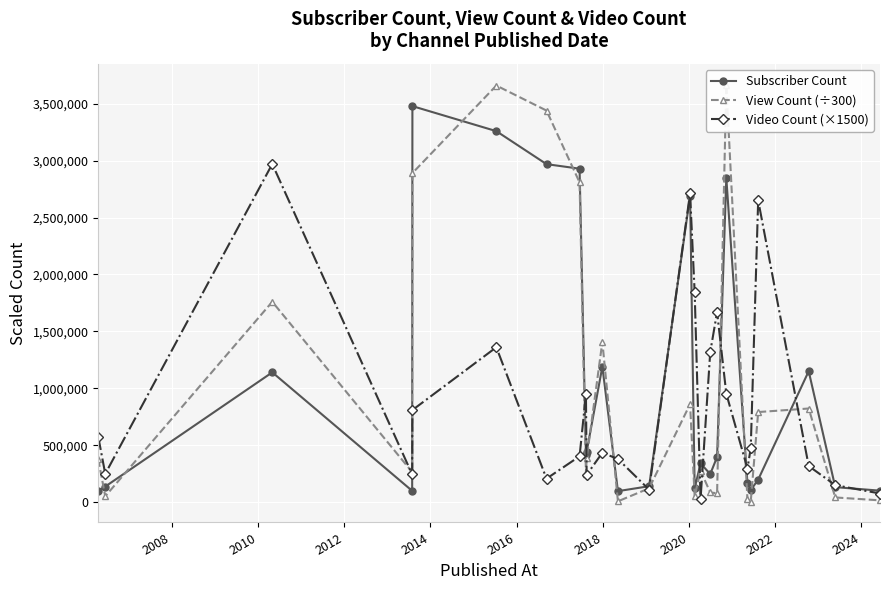

How many interior local peaks does the Subscriber Count series have?

7